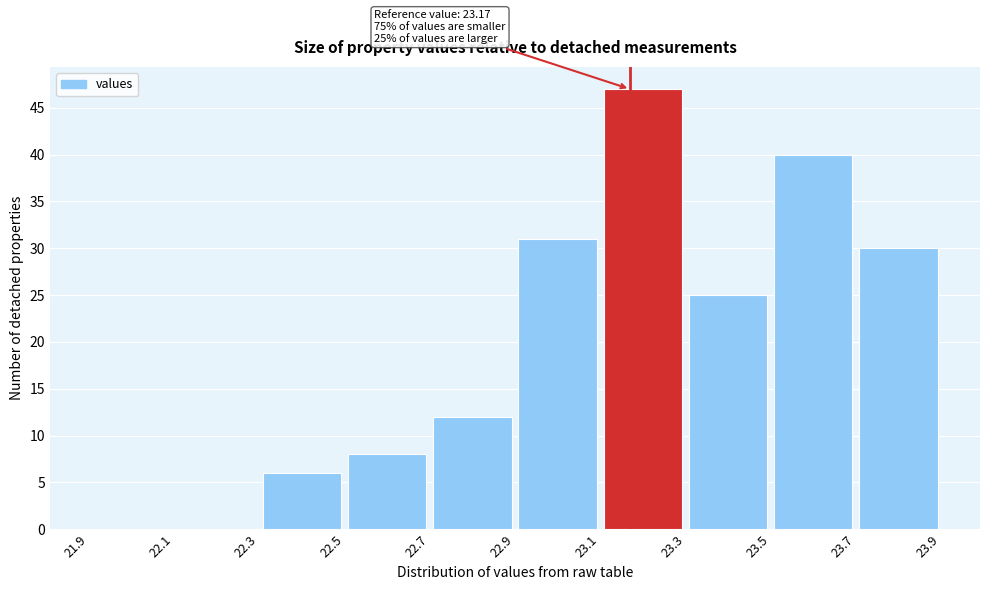

Over which range of the x-axis is the bar tallest?

23.1 to 23.3